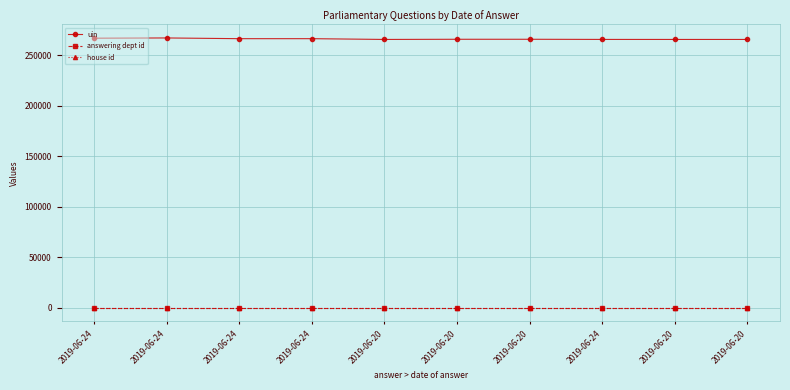

True or false: uin and house id intersect in this chart.

False